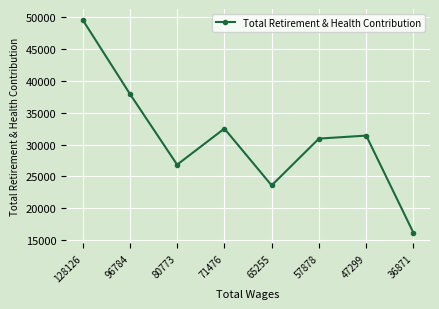

List the labels in order of value, largest first.

128126, 96784, 71476, 47299, 57878, 80773, 65255, 36871